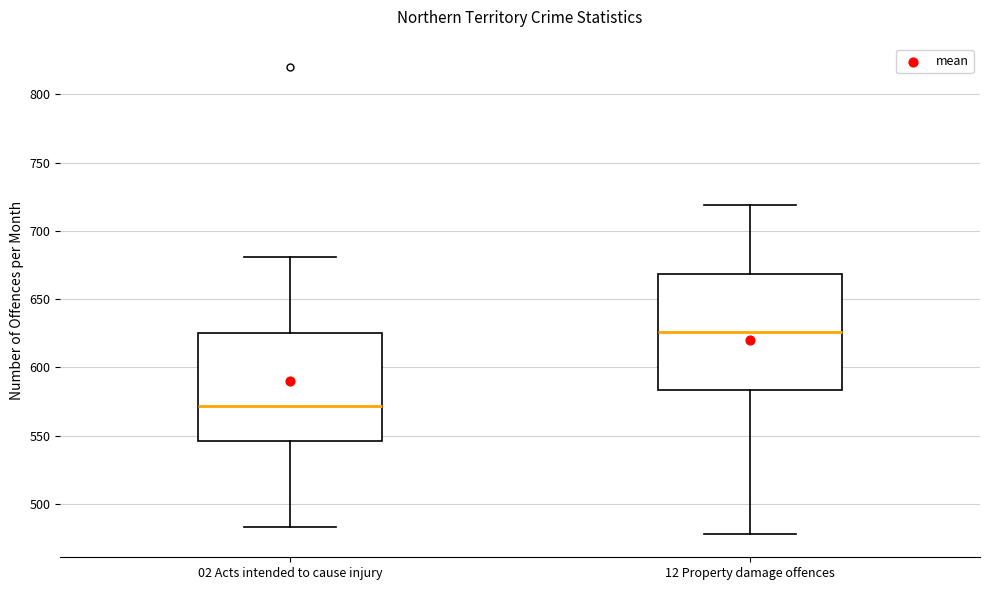

Where is the lower edge of the box for 02 Acts intended to cause injury on the y-axis? The values are not printed on the chart, so give them approximately, as read against the axis.

545